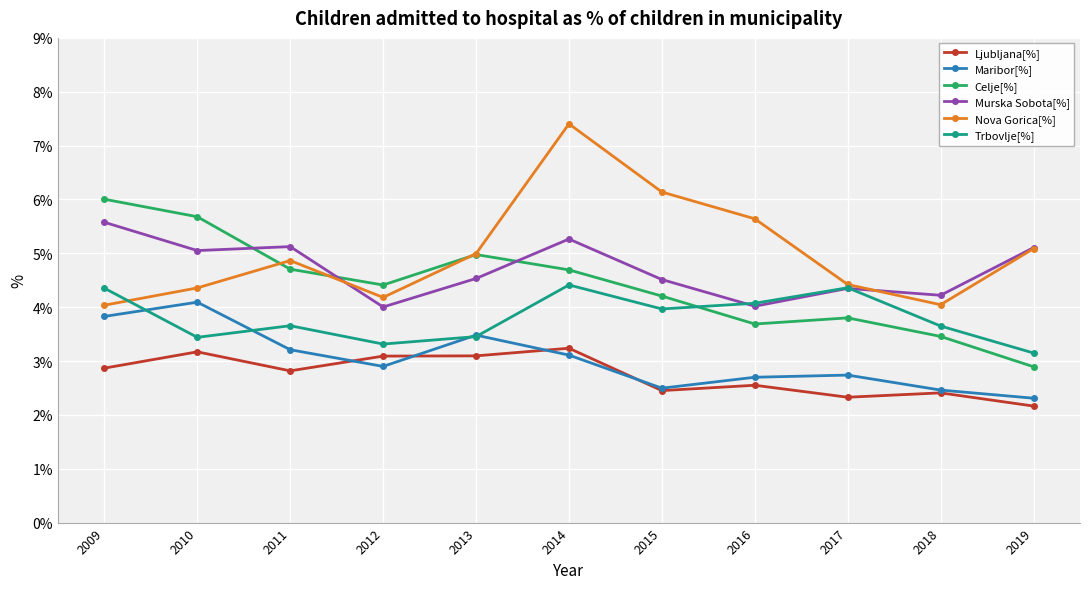

Does the chart have visible grid lines?

Yes